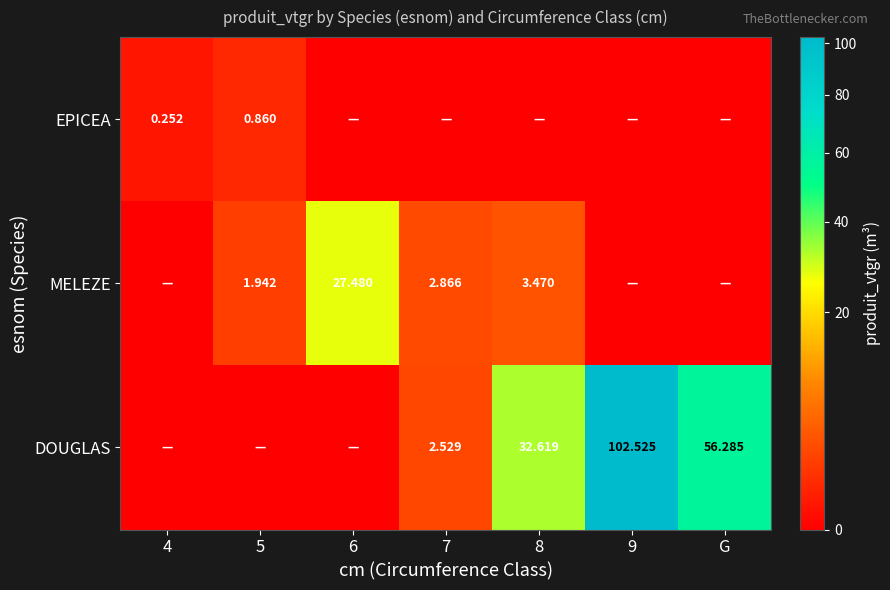

At which category is the sum across all series the highest?

9